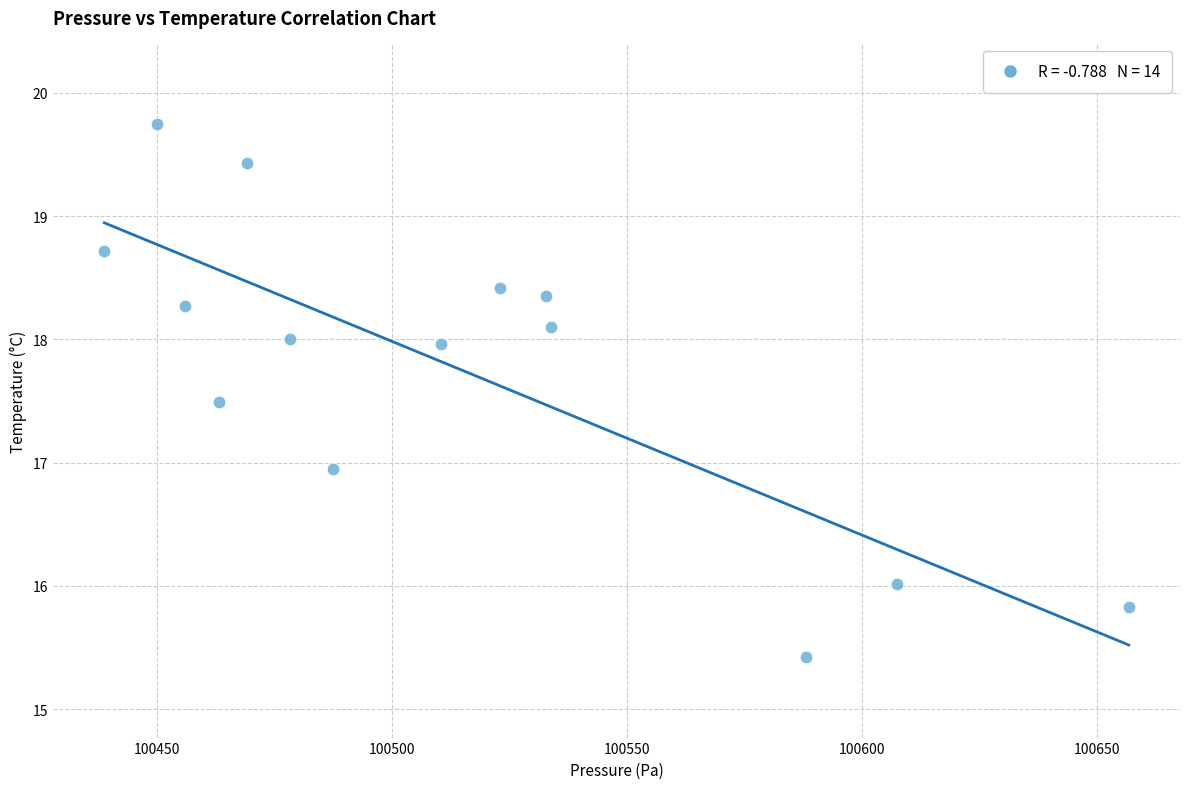

What is the range of Y values (max minus min)?

4.3